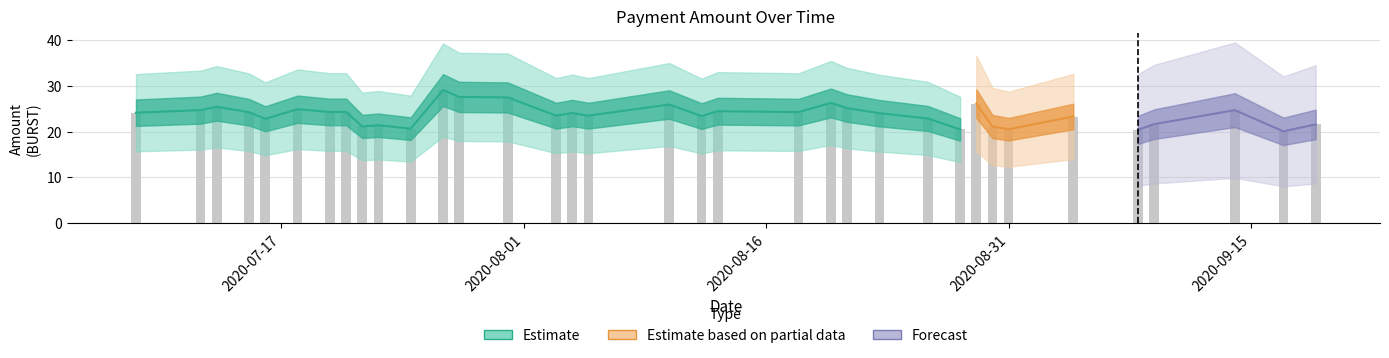

What is the difference between the maximum and minimum values?

9.0